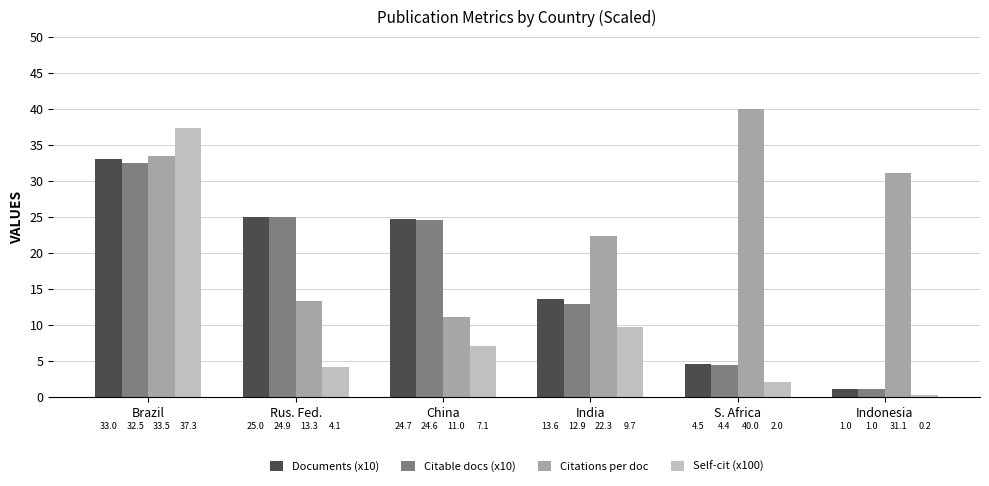

Rank the series by their maximum value, from highest to lowest.

Citations per doc, Self-cit (x100), Documents (x10), Citable docs (x10)